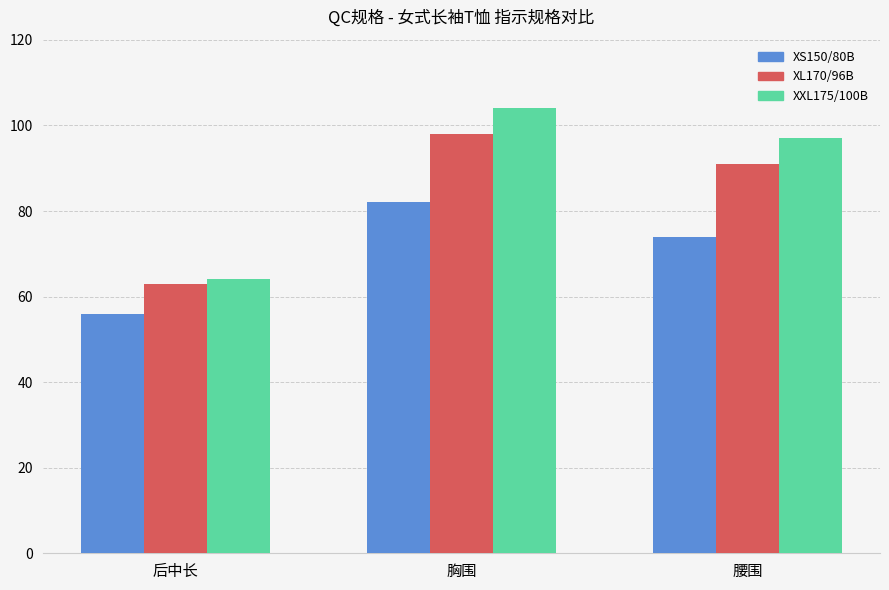

What is the spread (max minus min) of values at 腰围?

23